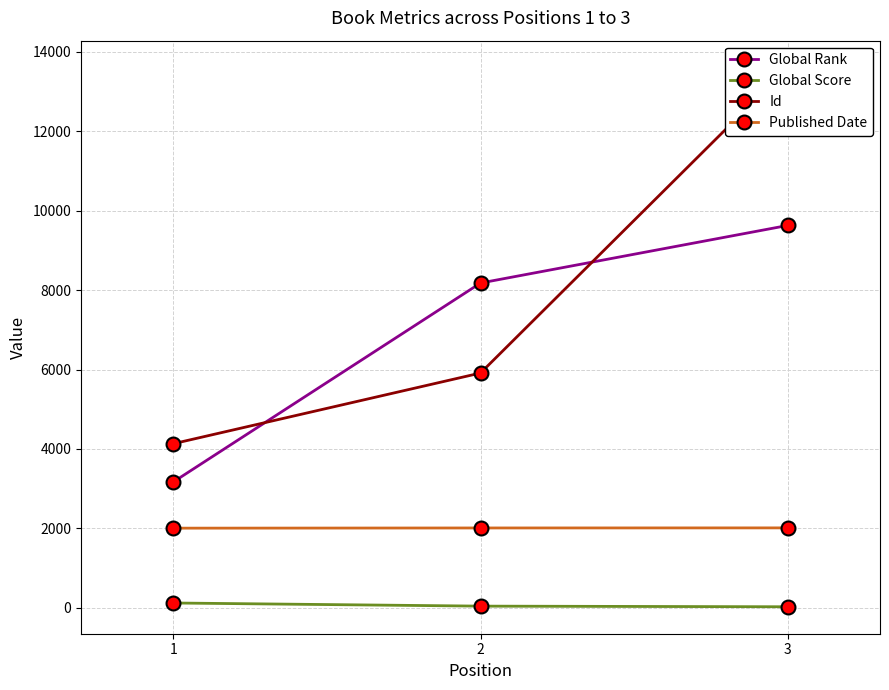

How many values in the Published Date series exceed 2009?

1